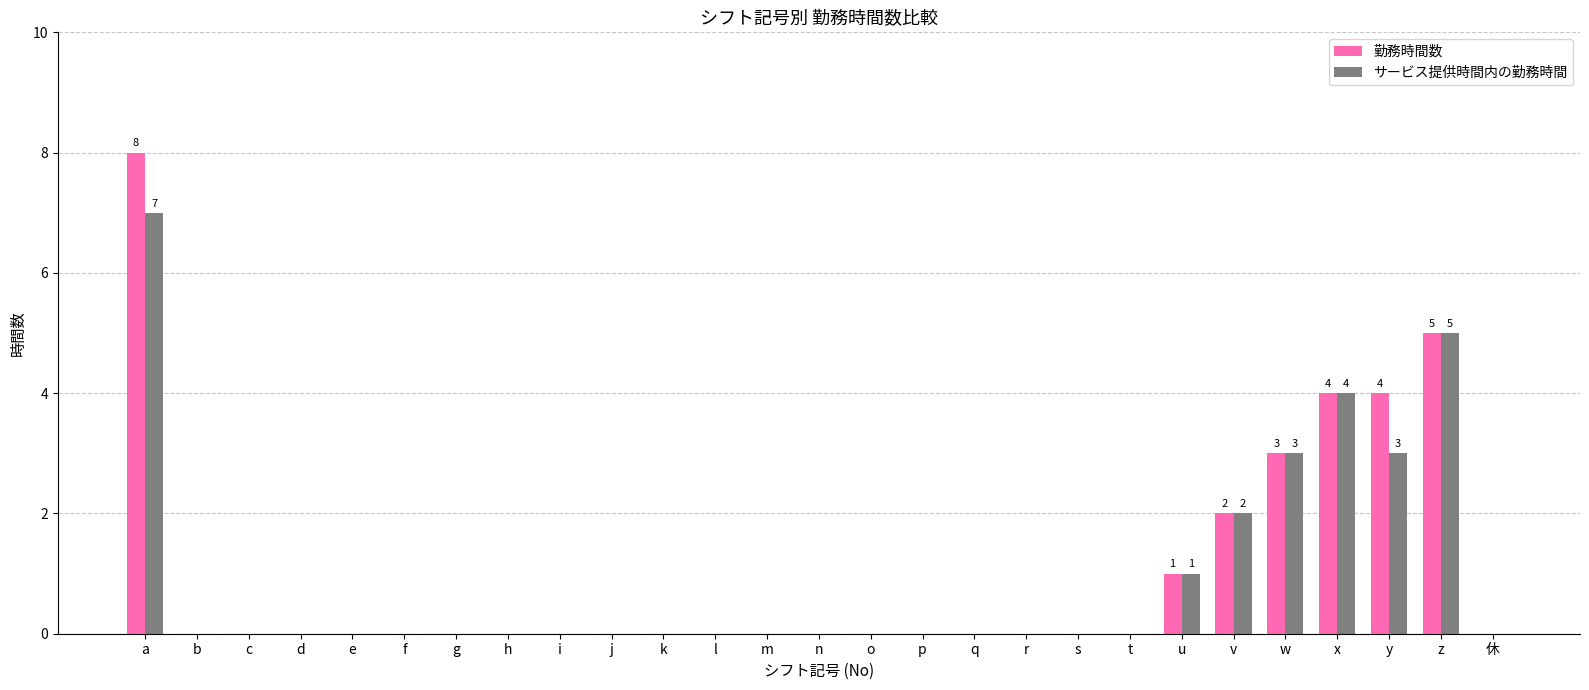

True or false: 勤務時間数 has a value of 3 at q.

False